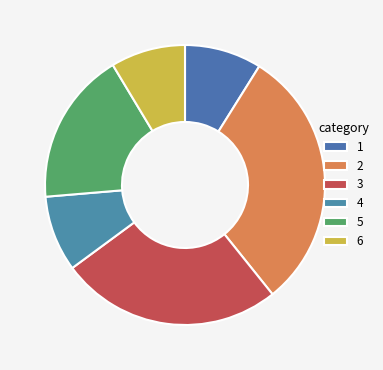

Does any single category account for the majority?

No